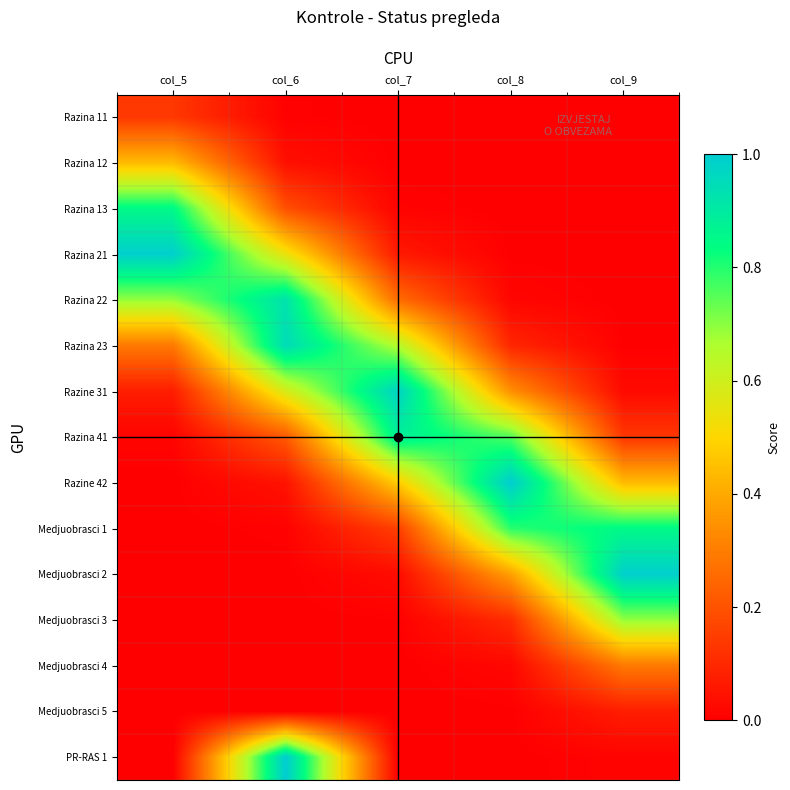

Between col_8 and col_6, which is larger?

col_6